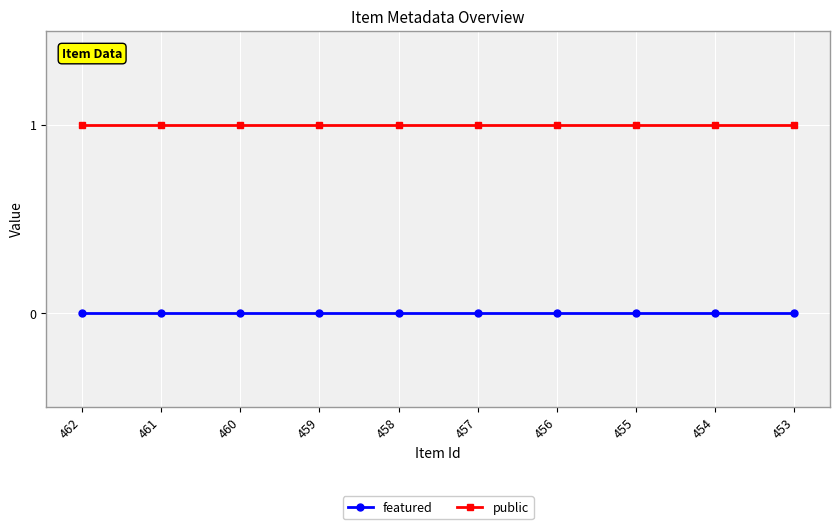

Rank the series by their average value, from highest to lowest.

public, featured